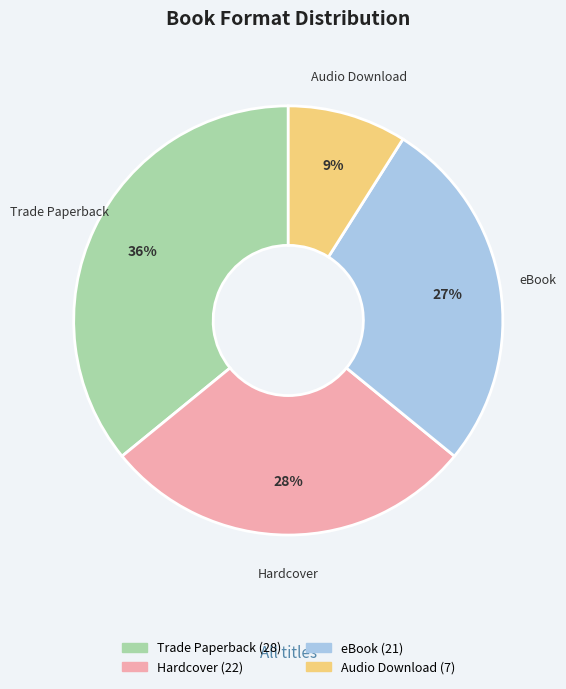

What percentage is the Hardcover slice, to the nearest percent?

28%